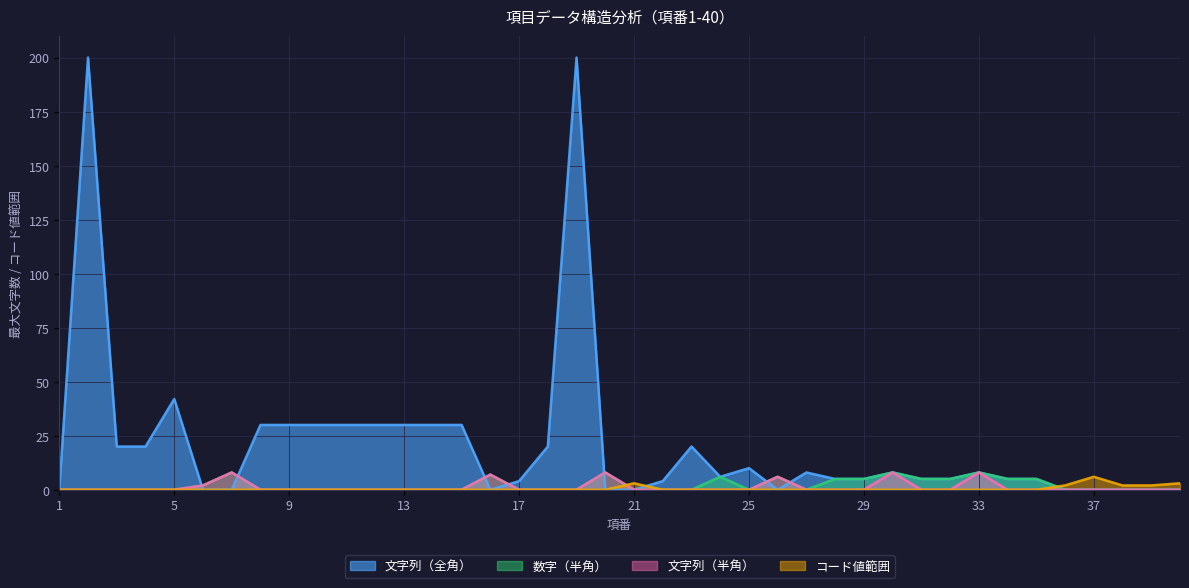

What is the total value across all series at 22?

4